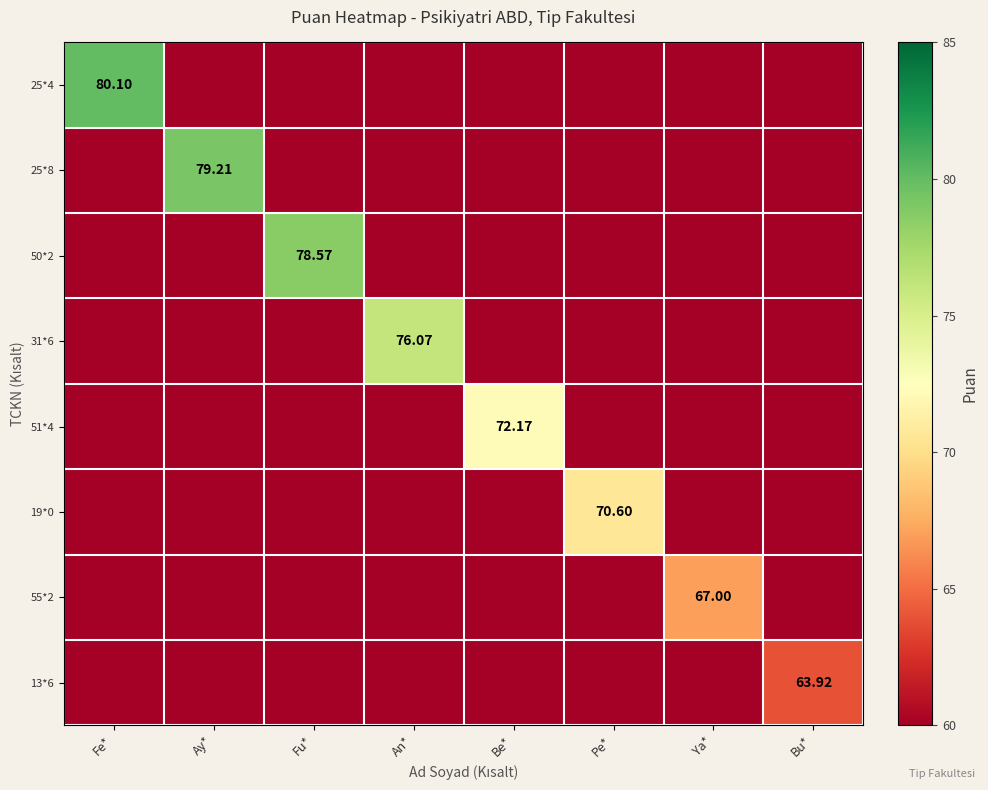

Is it true that 50*2 equals 78.6 at Fu*?

True